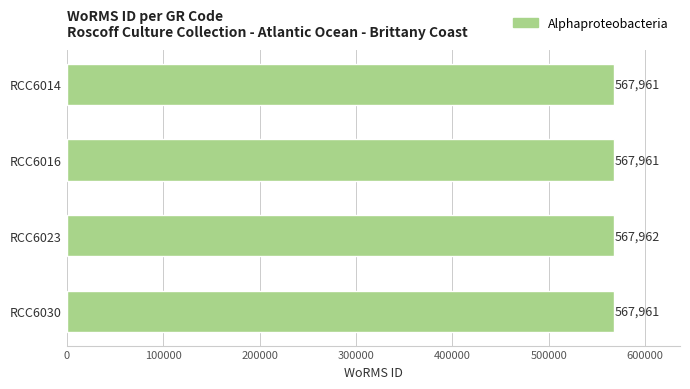

What is the smallest value displayed?

567961